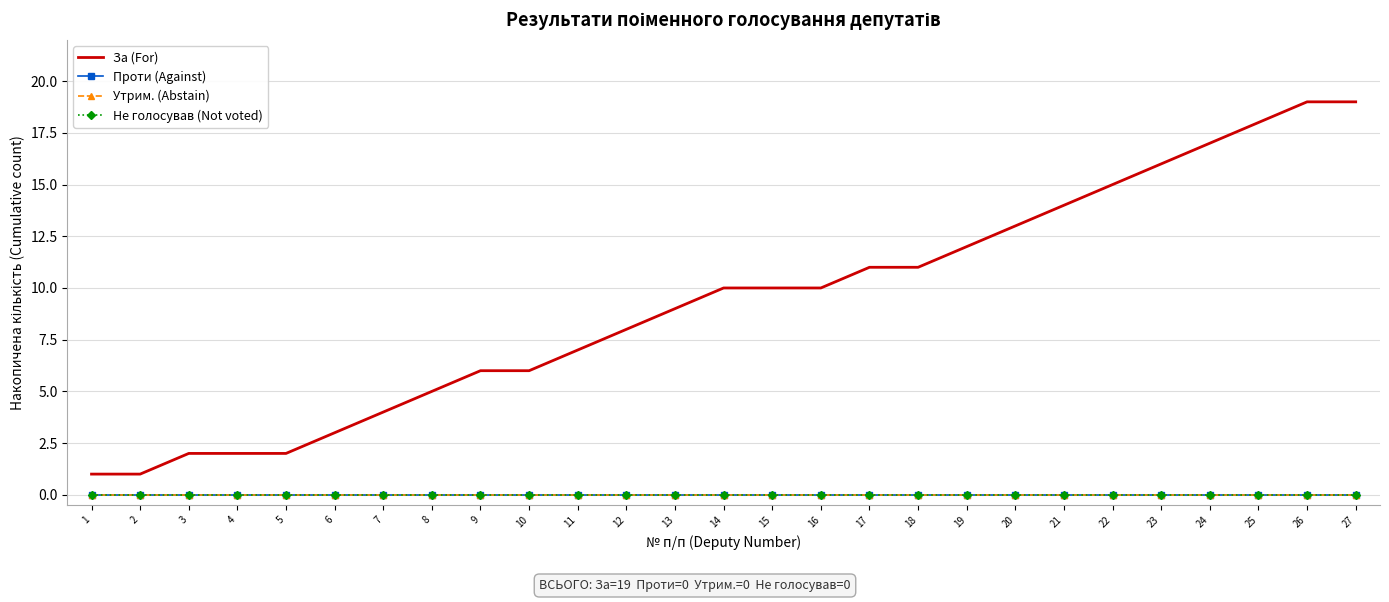

Reading left to right, extract all data points from this chart.

За (For): 1=1	2=1	3=2	4=2	5=2	6=3	7=4	8=5	9=6	10=6	11=7	12=8	13=9	14=10	15=10	16=10	17=11	18=11	19=12	20=13	21=14	22=15	23=16	24=17	25=18	26=19	27=19
Проти (Against): 1=0	2=0	3=0	4=0	5=0	6=0	7=0	8=0	9=0	10=0	11=0	12=0	13=0	14=0	15=0	16=0	17=0	18=0	19=0	20=0	21=0	22=0	23=0	24=0	25=0	26=0	27=0
Утрим. (Abstain): 1=0	2=0	3=0	4=0	5=0	6=0	7=0	8=0	9=0	10=0	11=0	12=0	13=0	14=0	15=0	16=0	17=0	18=0	19=0	20=0	21=0	22=0	23=0	24=0	25=0	26=0	27=0
Не голосував (Not voted): 1=0	2=0	3=0	4=0	5=0	6=0	7=0	8=0	9=0	10=0	11=0	12=0	13=0	14=0	15=0	16=0	17=0	18=0	19=0	20=0	21=0	22=0	23=0	24=0	25=0	26=0	27=0